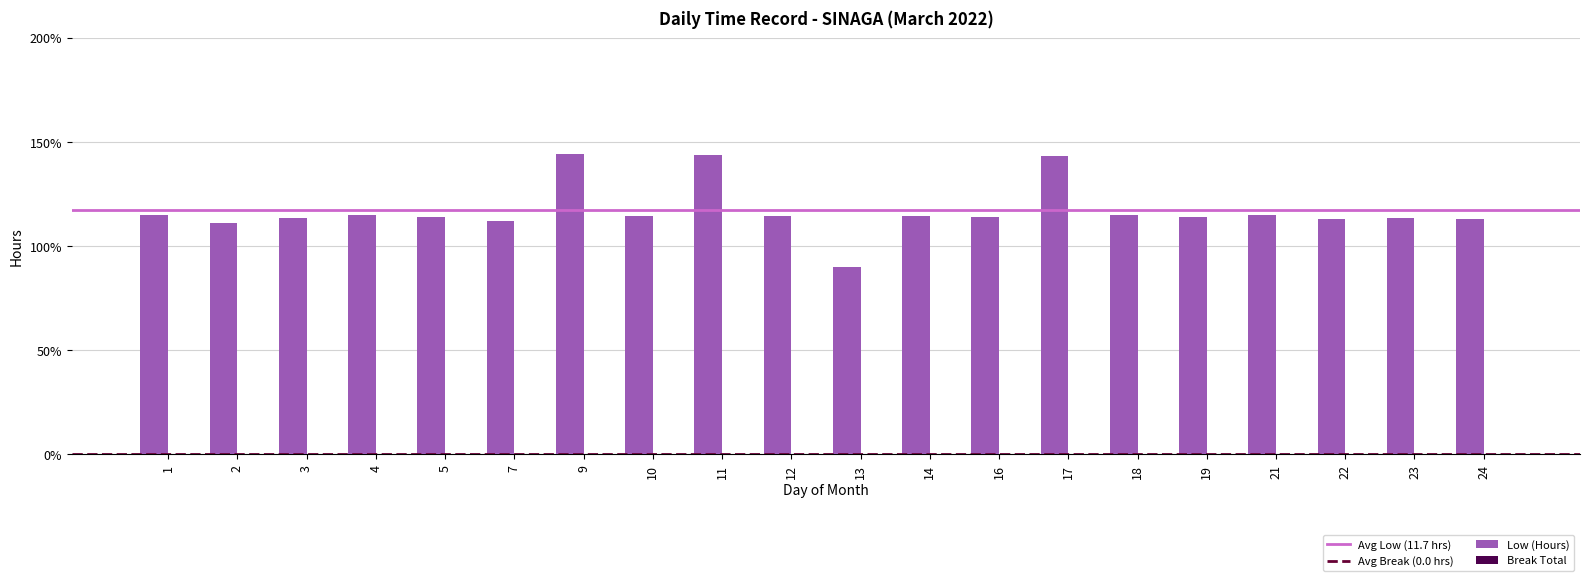

Are the bars horizontal?

No